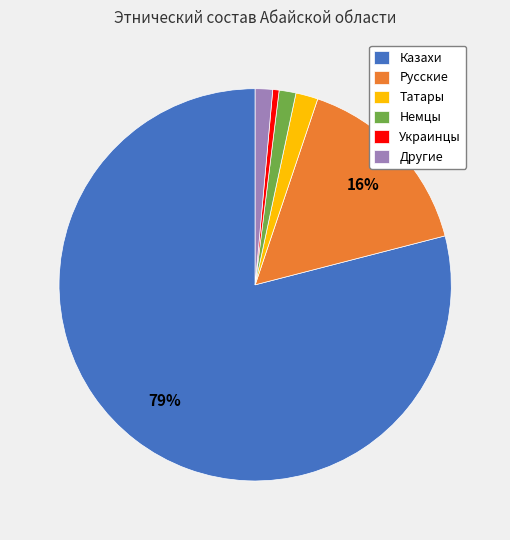

How many segments does this pie chart have?

6